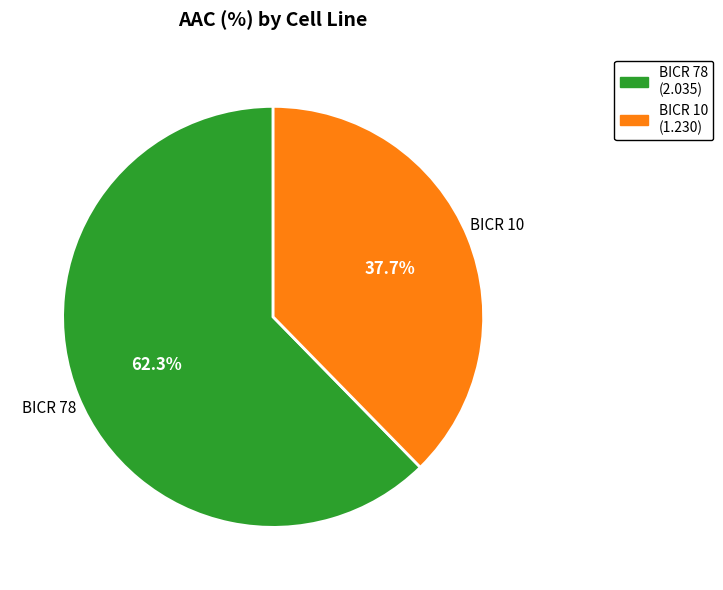

What is the largest slice in the pie chart?

BICR 78